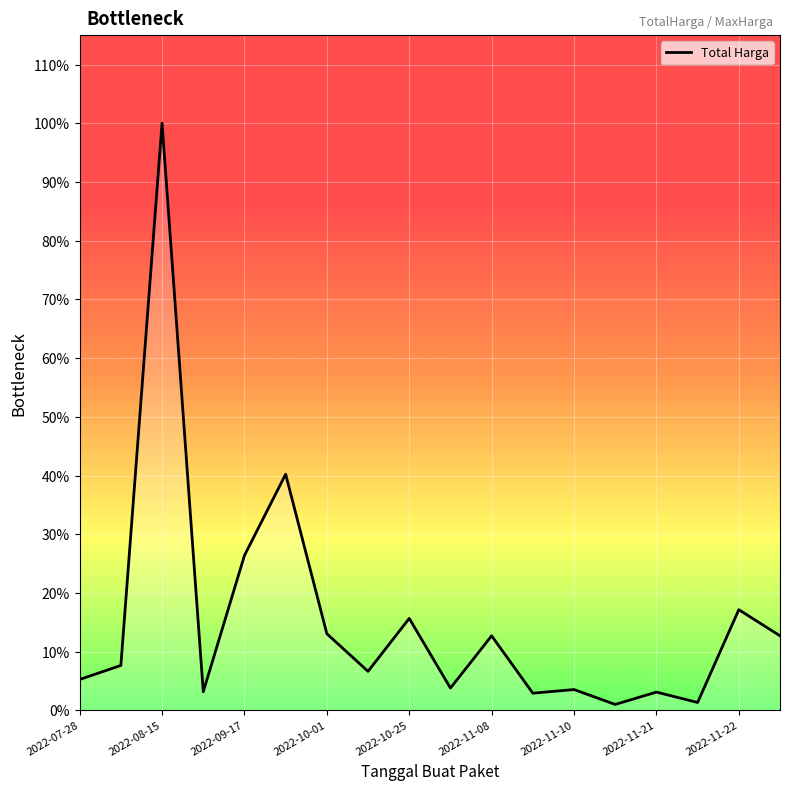

Where does the data first go above 29000000?

2022-08-15